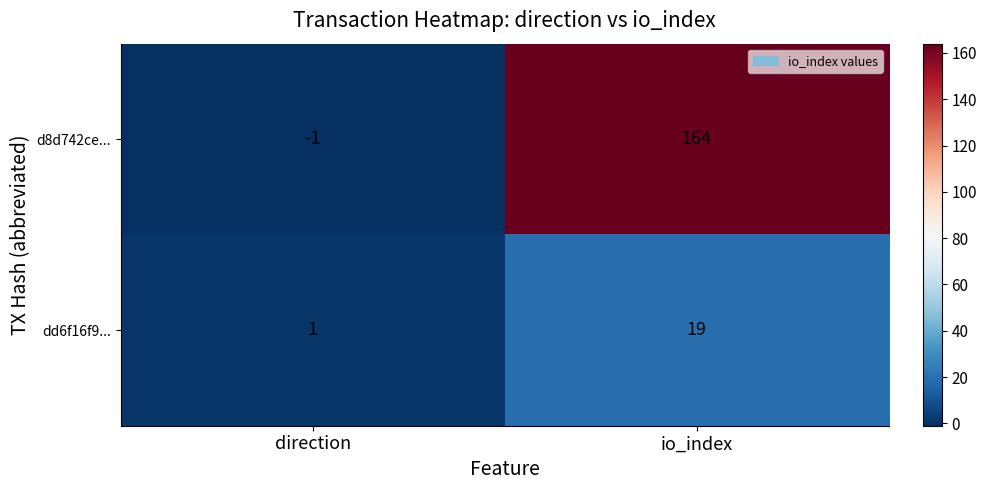

List the series in order of their peak value, lowest first.

dd6f16f9..., d8d742ce...